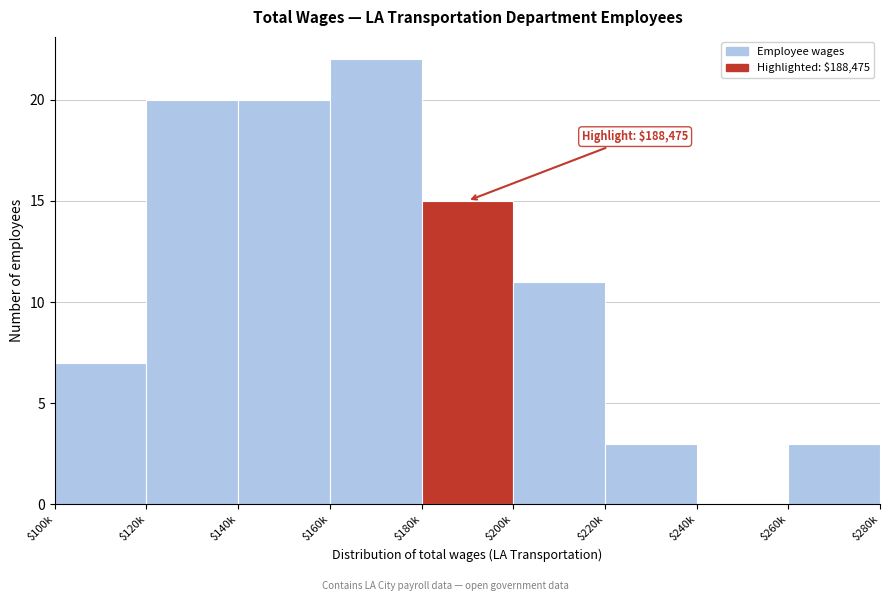

What value does the data have at $120k?

20